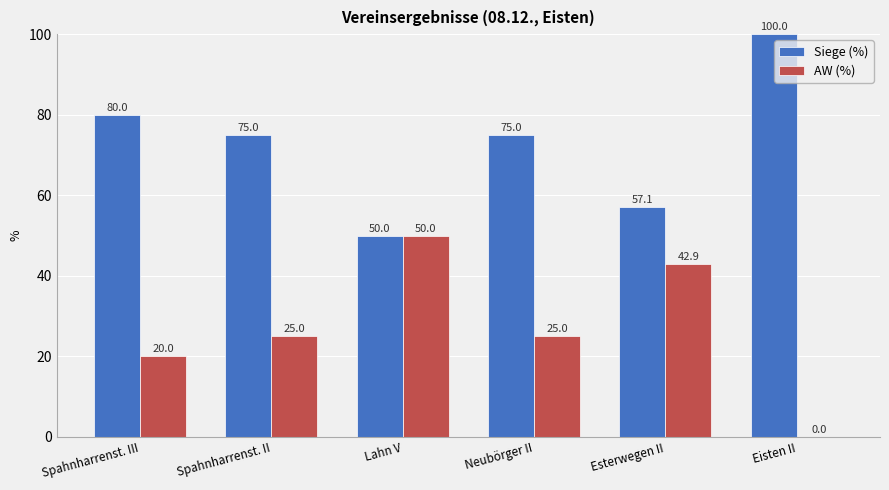

What is the maximum value shown in the chart?

100.0